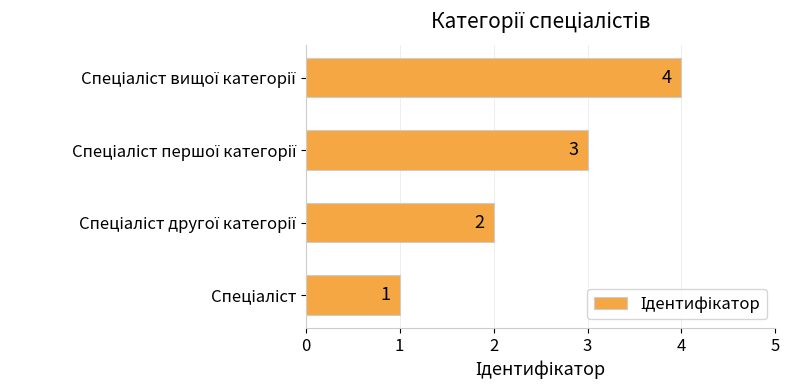

What is the maximum value shown in the chart?

4